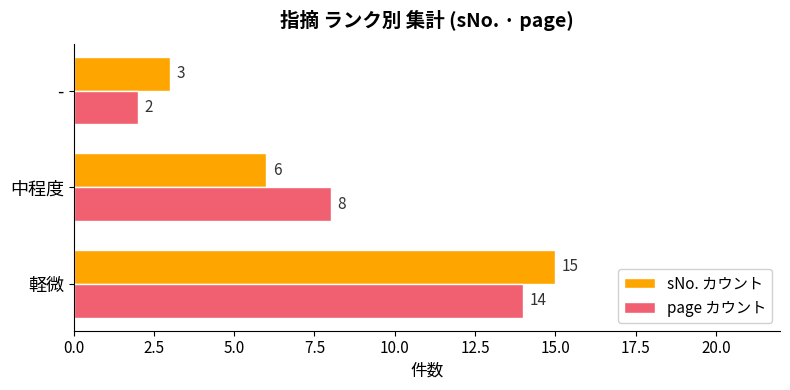

What is the difference between the maximum and minimum values in the page カウント series?

12